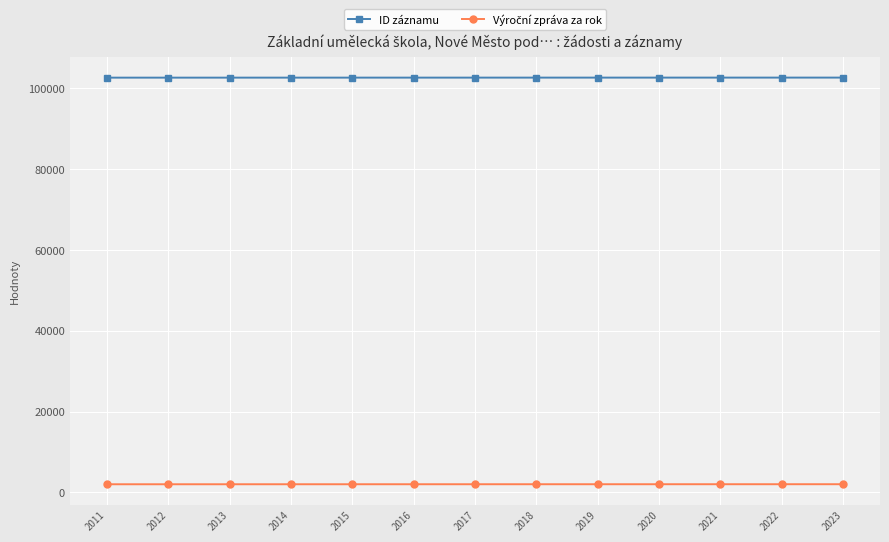

Which series has the largest total across all categories?

ID záznamu